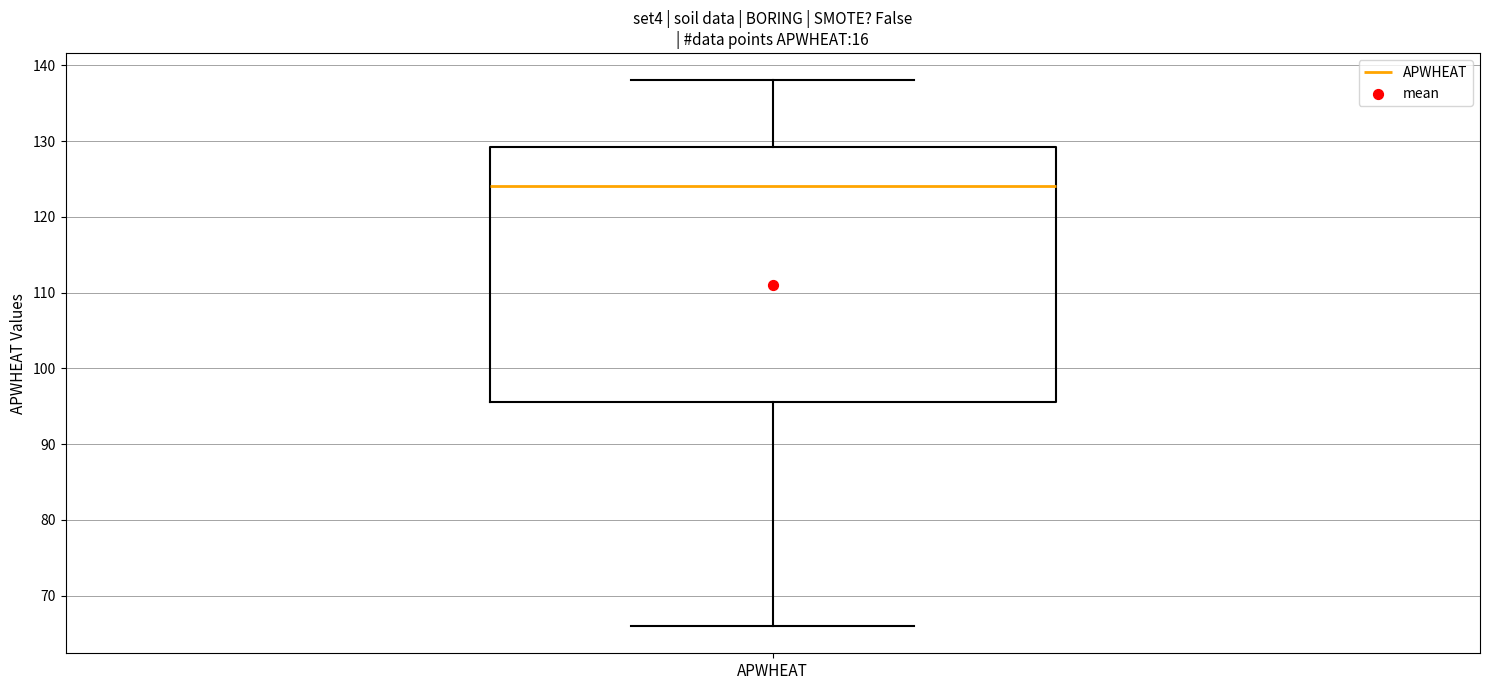

Where is the upper edge of the box for APWHEAT on the y-axis? The values are not printed on the chart, so give them approximately, as read against the axis.

129